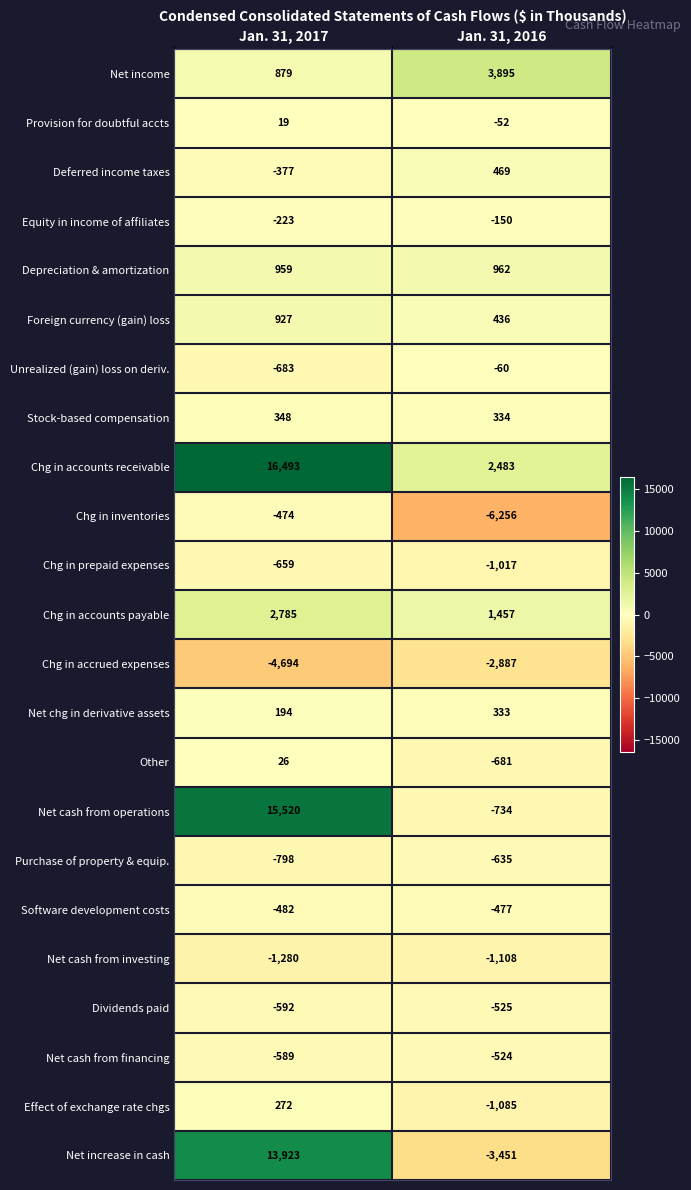

Which series has the widest spread of values?

Net increase in cash